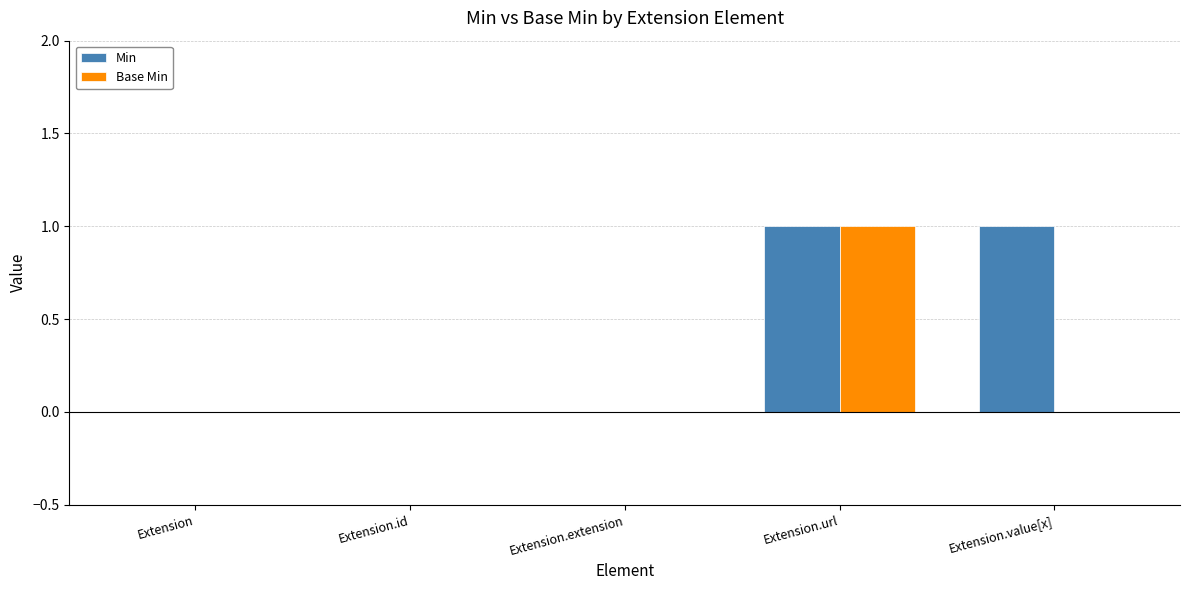

Is it true that Base Min equals 0 at Extension.id?

True